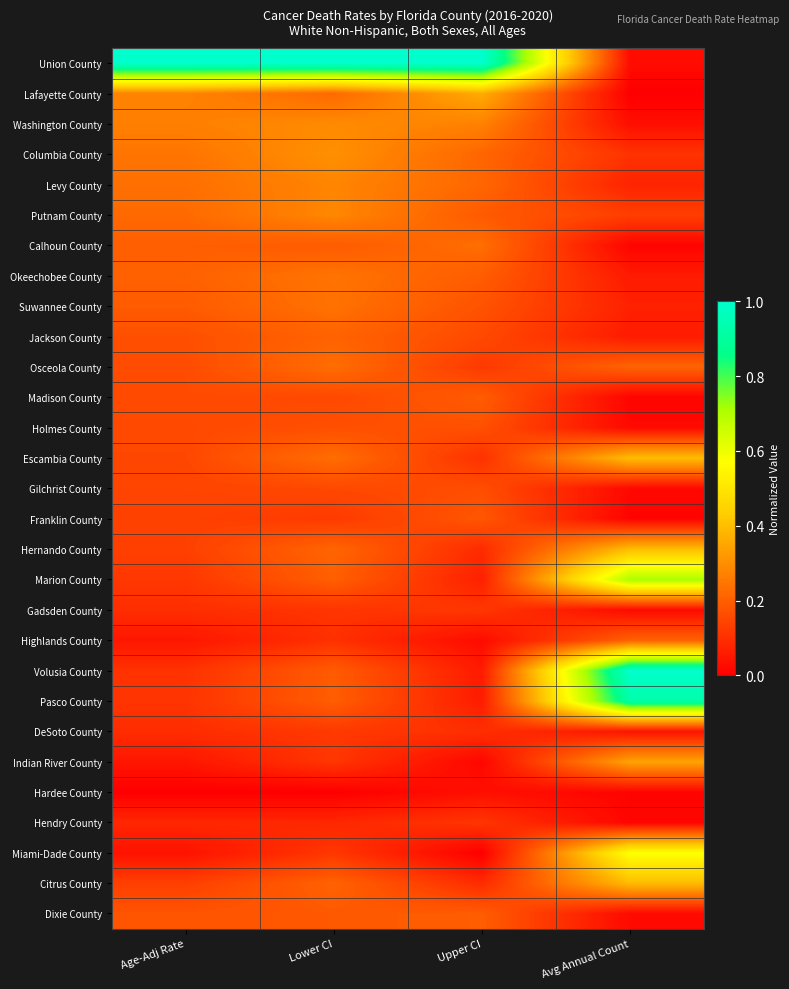

Rank the series at Lower CI from highest to lowest value.

Union County, Columbia County, Washington County, Putnam County, Levy County, Okeechobee County, Suwannee County, Escambia County, Osceola County, Lafayette County, Hernando County, Jackson County, Citrus County, Marion County, Pasco County, Volusia County, Calhoun County, Dixie County, Holmes County, Madison County, Gilchrist County, Franklin County, DeSoto County, Miami-Dade County, Indian River County, Gadsden County, Highlands County, Hendry County, Hardee County